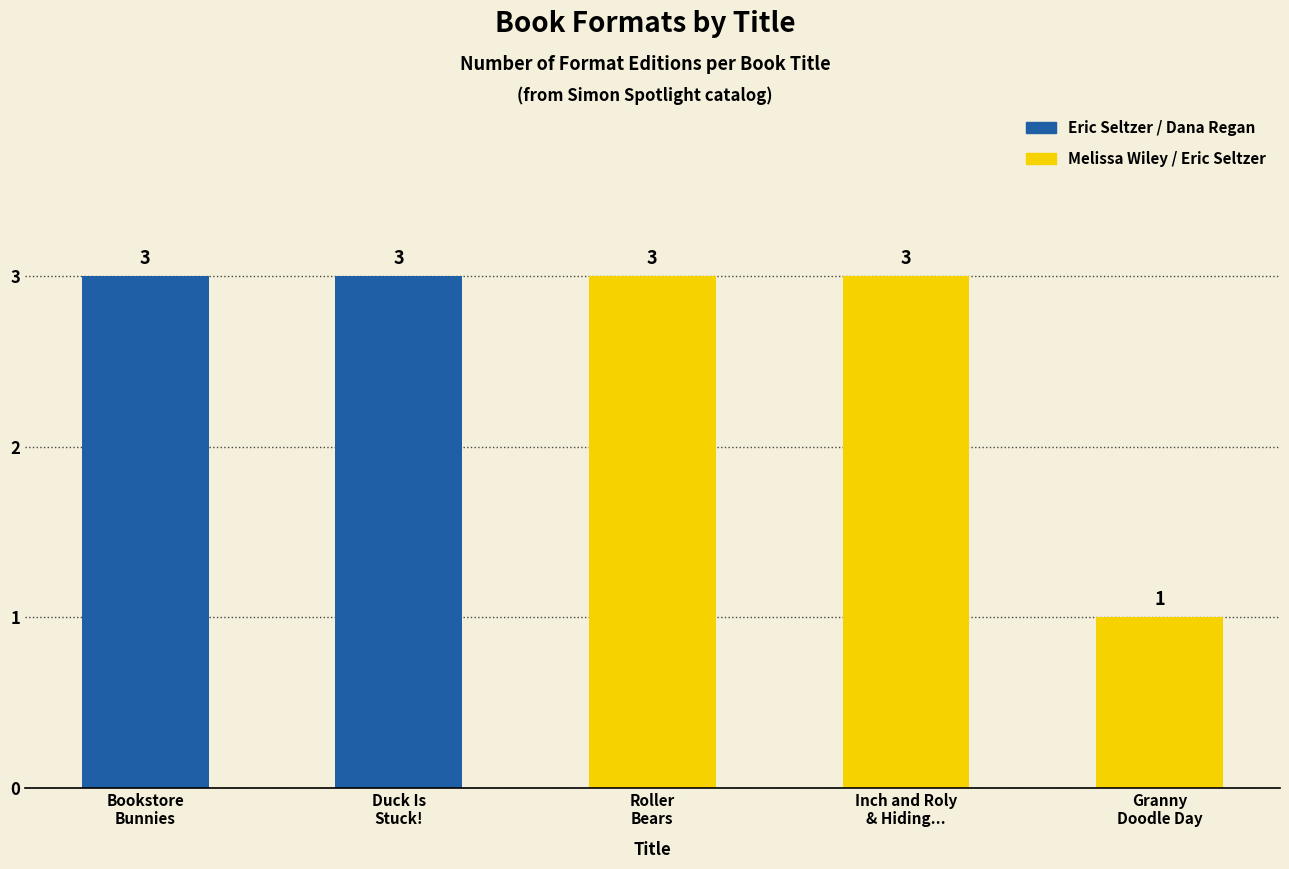

How many values are between 3 and 4?

4